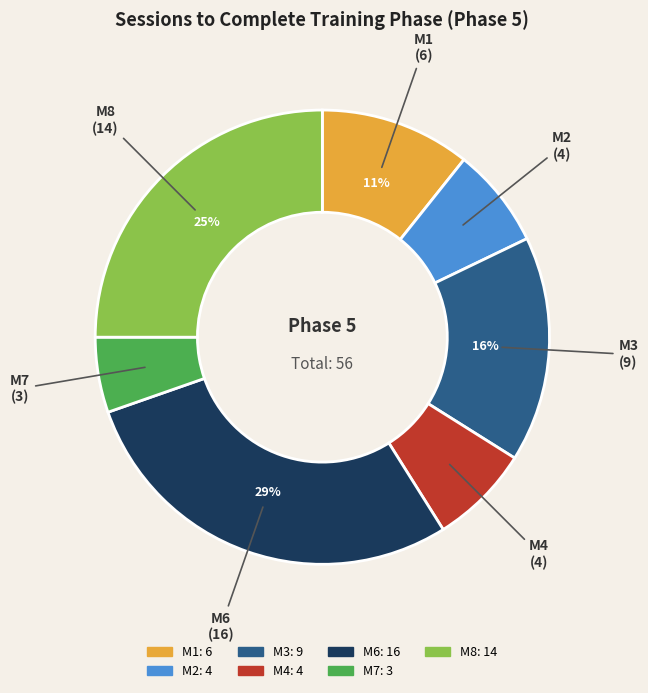

Which slice is the largest?

M6